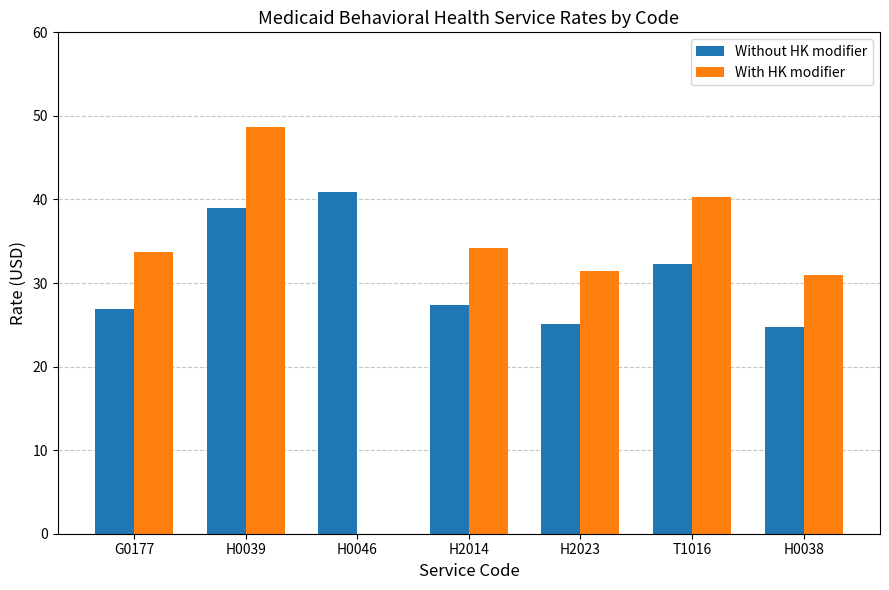

What is the sum of the Without HK modifier values at H0039 and H2014?

66.4